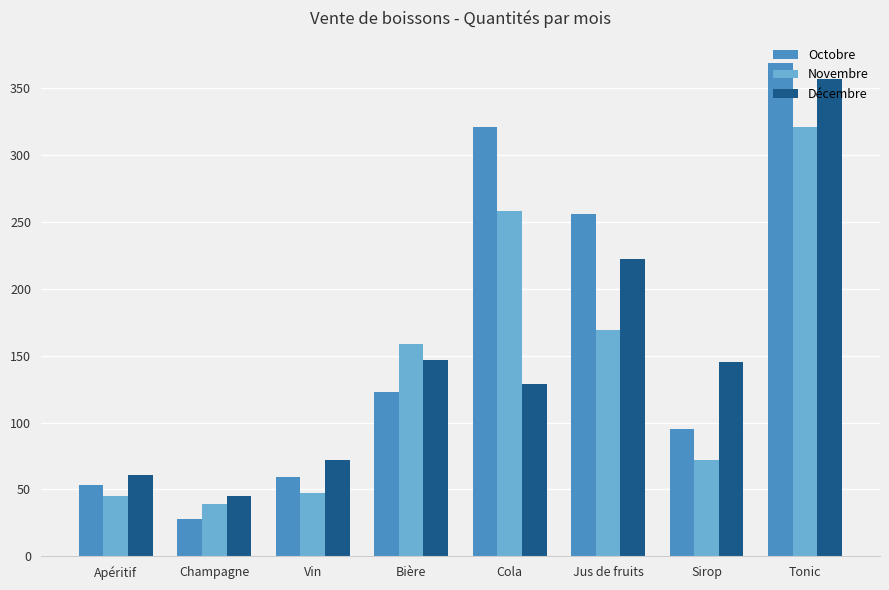

What are all the series names shown in the legend?

Octobre, Novembre, Décembre